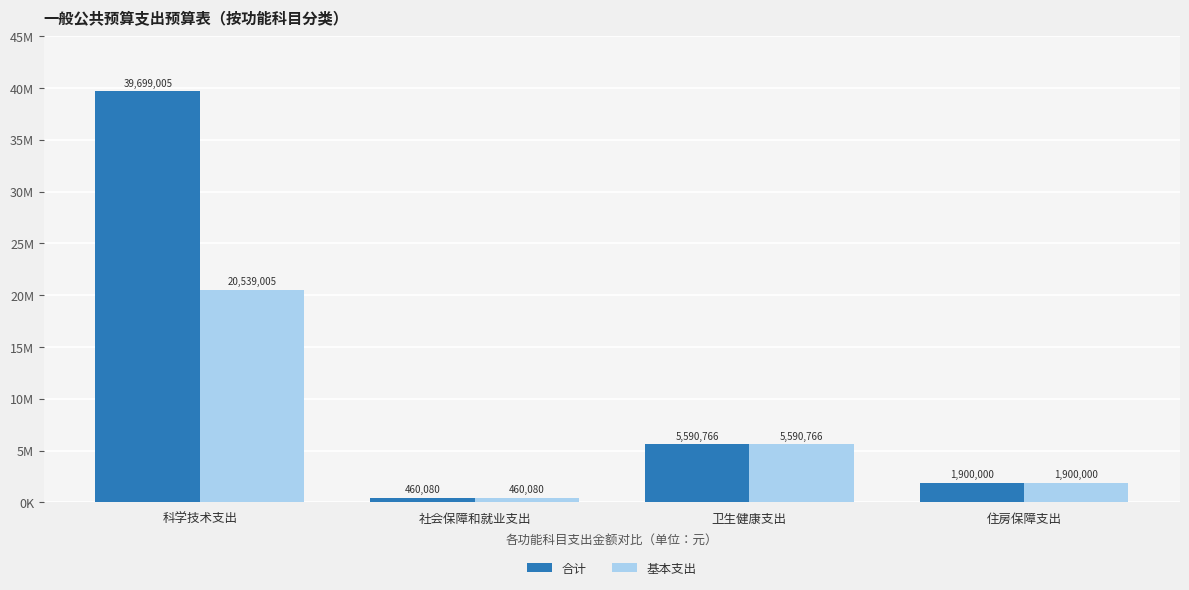

At 住房保障支出, list the series in order from smallest to largest.

合计, 基本支出